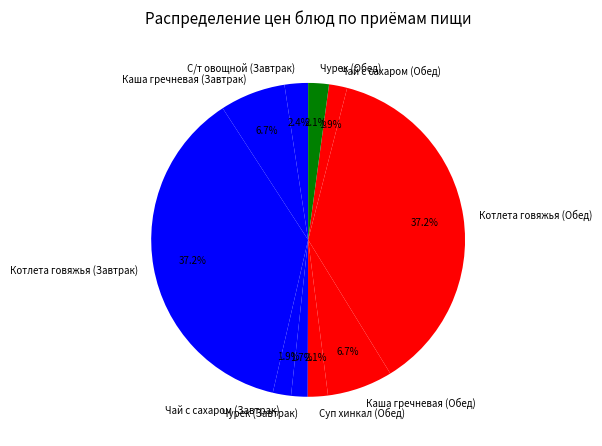

Does Чурек (Завтрак) account for over 50% of the chart?

No